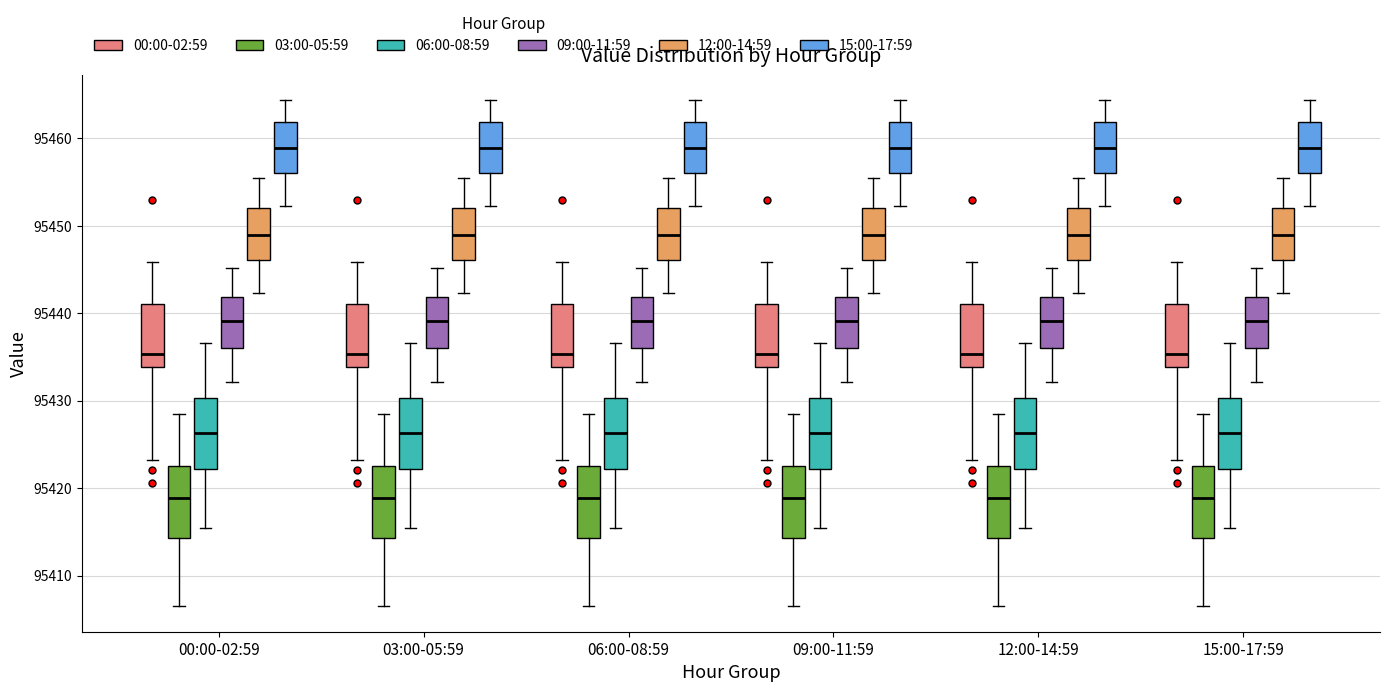

Reading left to right, transcribe this box plot: for each box, give where its median line is, the range the box spans, and where its two whiskers end, as read against the y-axis. The values are not printed on the chart, so give them approximately, as read against the axis.

00:00-02:59 (00:00-02:59): median 95435, box 95434 to 95441, whiskers 95423 to 95446
00:00-02:59 (03:00-05:59): median 95419, box 95414 to 95423, whiskers 95406 to 95428
00:00-02:59 (06:00-08:59): median 95426, box 95422 to 95430, whiskers 95415 to 95437
00:00-02:59 (09:00-11:59): median 95439, box 95436 to 95442, whiskers 95432 to 95445
00:00-02:59 (12:00-14:59): median 95449, box 95446 to 95452, whiskers 95442 to 95455
00:00-02:59 (15:00-17:59): median 95459, box 95456 to 95462, whiskers 95452 to 95464
03:00-05:59 (00:00-02:59): median 95435, box 95434 to 95441, whiskers 95423 to 95446
03:00-05:59 (03:00-05:59): median 95419, box 95414 to 95423, whiskers 95406 to 95428
03:00-05:59 (06:00-08:59): median 95426, box 95422 to 95430, whiskers 95415 to 95437
03:00-05:59 (09:00-11:59): median 95439, box 95436 to 95442, whiskers 95432 to 95445
03:00-05:59 (12:00-14:59): median 95449, box 95446 to 95452, whiskers 95442 to 95455
03:00-05:59 (15:00-17:59): median 95459, box 95456 to 95462, whiskers 95452 to 95464
06:00-08:59 (00:00-02:59): median 95435, box 95434 to 95441, whiskers 95423 to 95446
06:00-08:59 (03:00-05:59): median 95419, box 95414 to 95423, whiskers 95406 to 95428
06:00-08:59 (06:00-08:59): median 95426, box 95422 to 95430, whiskers 95415 to 95437
06:00-08:59 (09:00-11:59): median 95439, box 95436 to 95442, whiskers 95432 to 95445
06:00-08:59 (12:00-14:59): median 95449, box 95446 to 95452, whiskers 95442 to 95455
06:00-08:59 (15:00-17:59): median 95459, box 95456 to 95462, whiskers 95452 to 95464
09:00-11:59 (00:00-02:59): median 95435, box 95434 to 95441, whiskers 95423 to 95446
09:00-11:59 (03:00-05:59): median 95419, box 95414 to 95423, whiskers 95406 to 95428
09:00-11:59 (06:00-08:59): median 95426, box 95422 to 95430, whiskers 95415 to 95437
09:00-11:59 (09:00-11:59): median 95439, box 95436 to 95442, whiskers 95432 to 95445
09:00-11:59 (12:00-14:59): median 95449, box 95446 to 95452, whiskers 95442 to 95455
09:00-11:59 (15:00-17:59): median 95459, box 95456 to 95462, whiskers 95452 to 95464
12:00-14:59 (00:00-02:59): median 95435, box 95434 to 95441, whiskers 95423 to 95446
12:00-14:59 (03:00-05:59): median 95419, box 95414 to 95423, whiskers 95406 to 95428
12:00-14:59 (06:00-08:59): median 95426, box 95422 to 95430, whiskers 95415 to 95437
12:00-14:59 (09:00-11:59): median 95439, box 95436 to 95442, whiskers 95432 to 95445
12:00-14:59 (12:00-14:59): median 95449, box 95446 to 95452, whiskers 95442 to 95455
12:00-14:59 (15:00-17:59): median 95459, box 95456 to 95462, whiskers 95452 to 95464
15:00-17:59 (00:00-02:59): median 95435, box 95434 to 95441, whiskers 95423 to 95446
15:00-17:59 (03:00-05:59): median 95419, box 95414 to 95423, whiskers 95406 to 95428
15:00-17:59 (06:00-08:59): median 95426, box 95422 to 95430, whiskers 95415 to 95437
15:00-17:59 (09:00-11:59): median 95439, box 95436 to 95442, whiskers 95432 to 95445
15:00-17:59 (12:00-14:59): median 95449, box 95446 to 95452, whiskers 95442 to 95455
15:00-17:59 (15:00-17:59): median 95459, box 95456 to 95462, whiskers 95452 to 95464